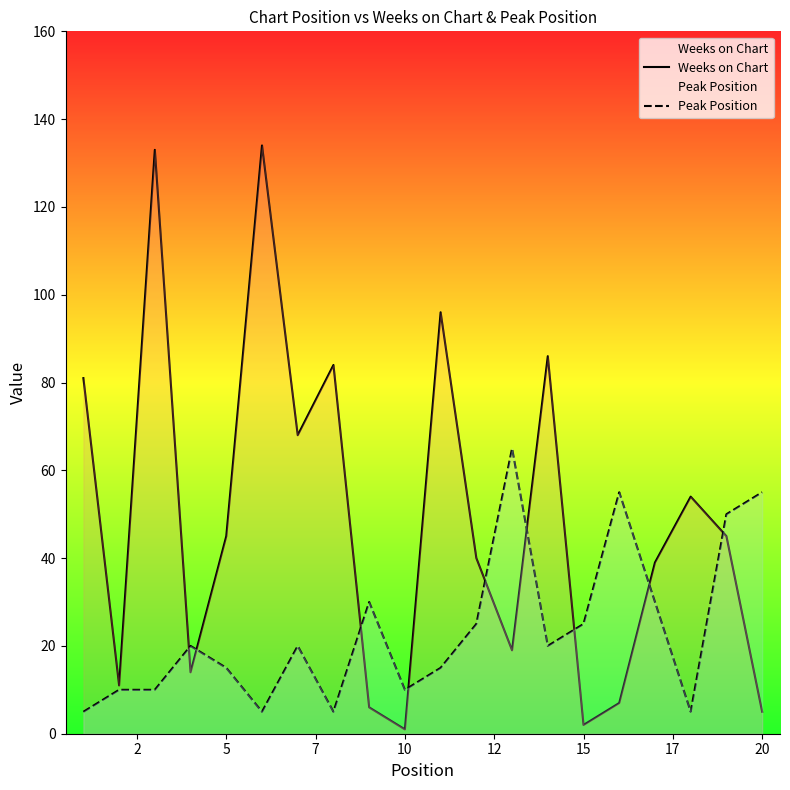

List the series in order of their peak value, highest first.

Weeks on Chart, Peak Position